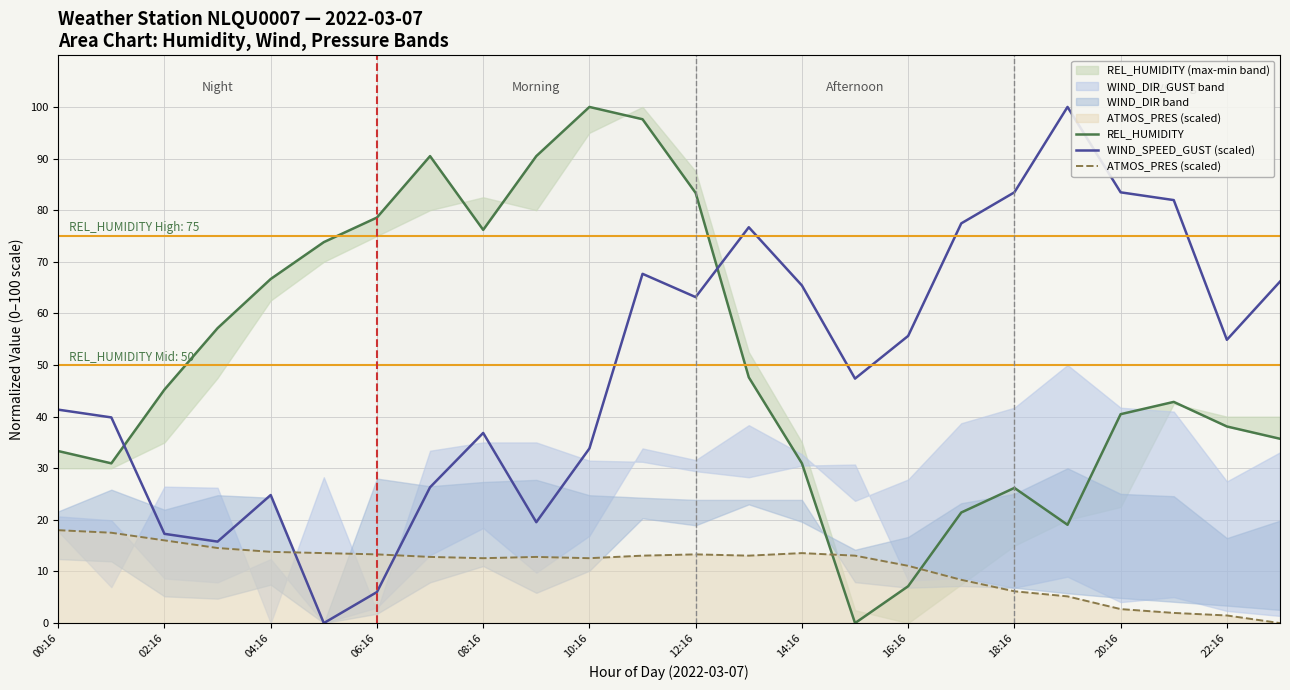

At which label is REL_HUMIDITY closest to 50?

13